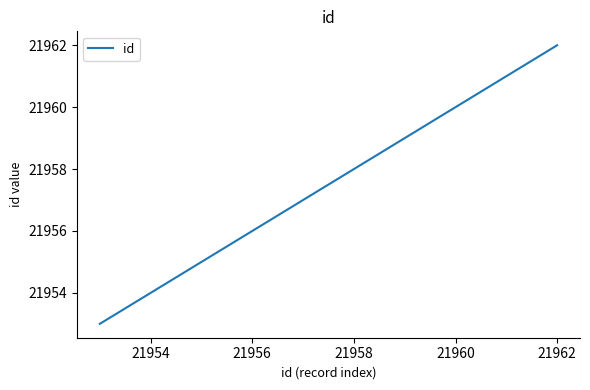

What is the greatest value displayed?

21962